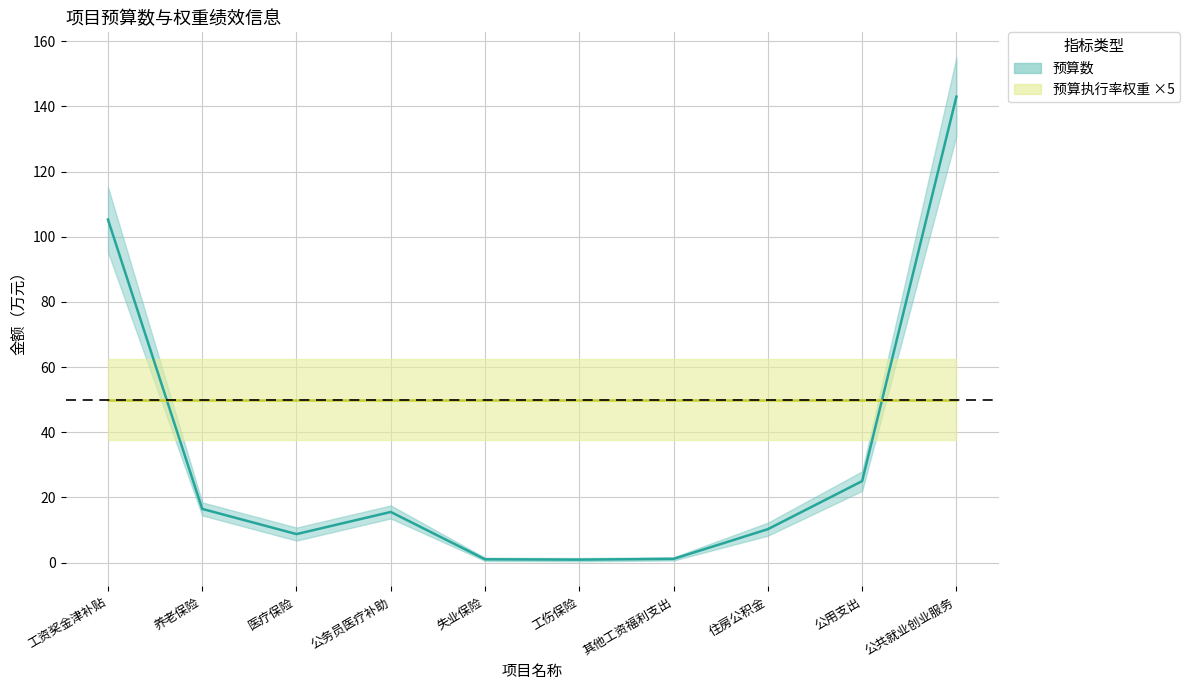

The 预算数 series shows 1.2 at 其他工资福利支出. True or false?

True